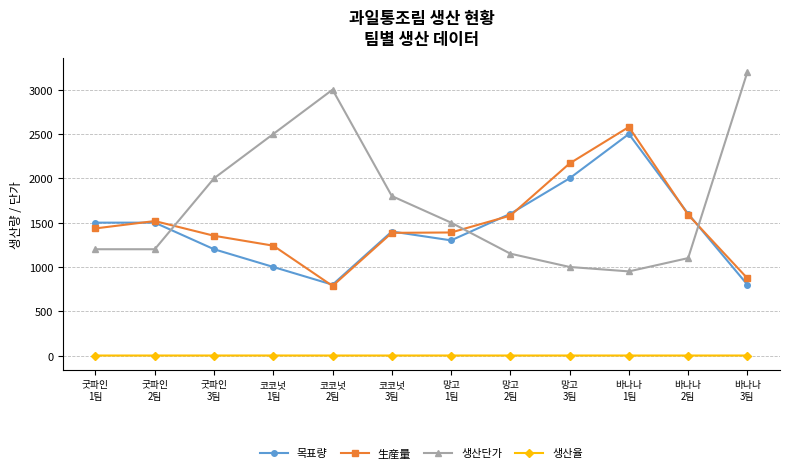

After their last crossing, which series has the higher values: 목표량 or 生産量?

生産量